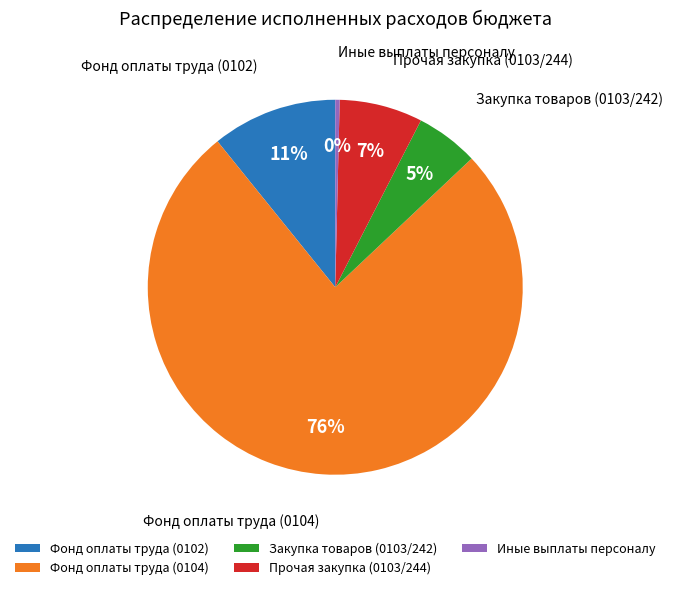

Which slice is the smallest?

Иные выплаты персоналу